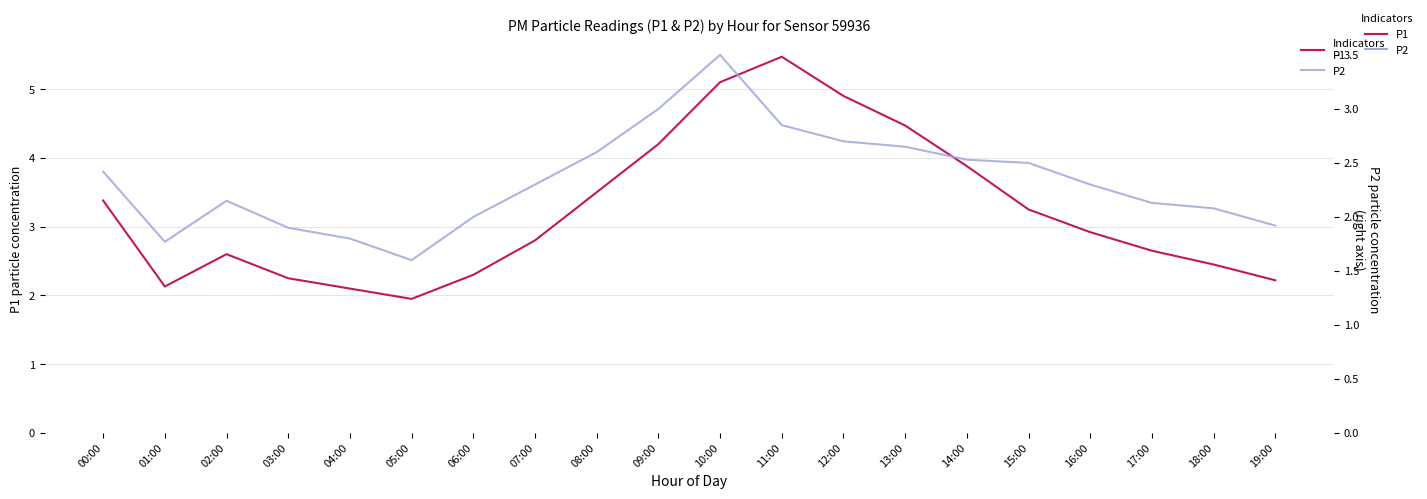

List the series in order of their peak value, highest first.

P1, P2